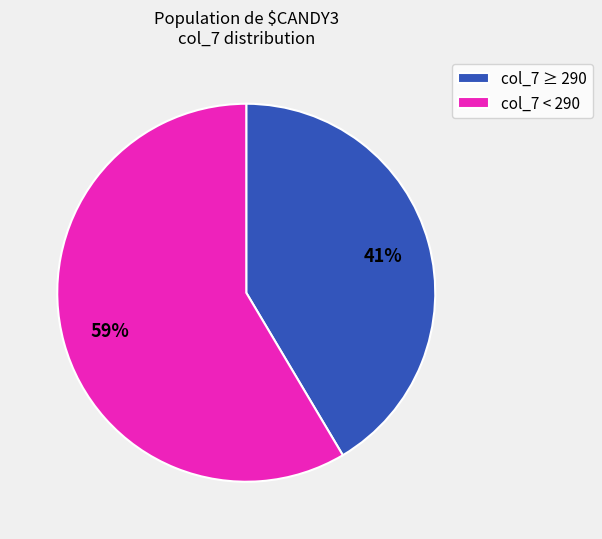

What is the largest slice in the pie chart?

col_7 < 290